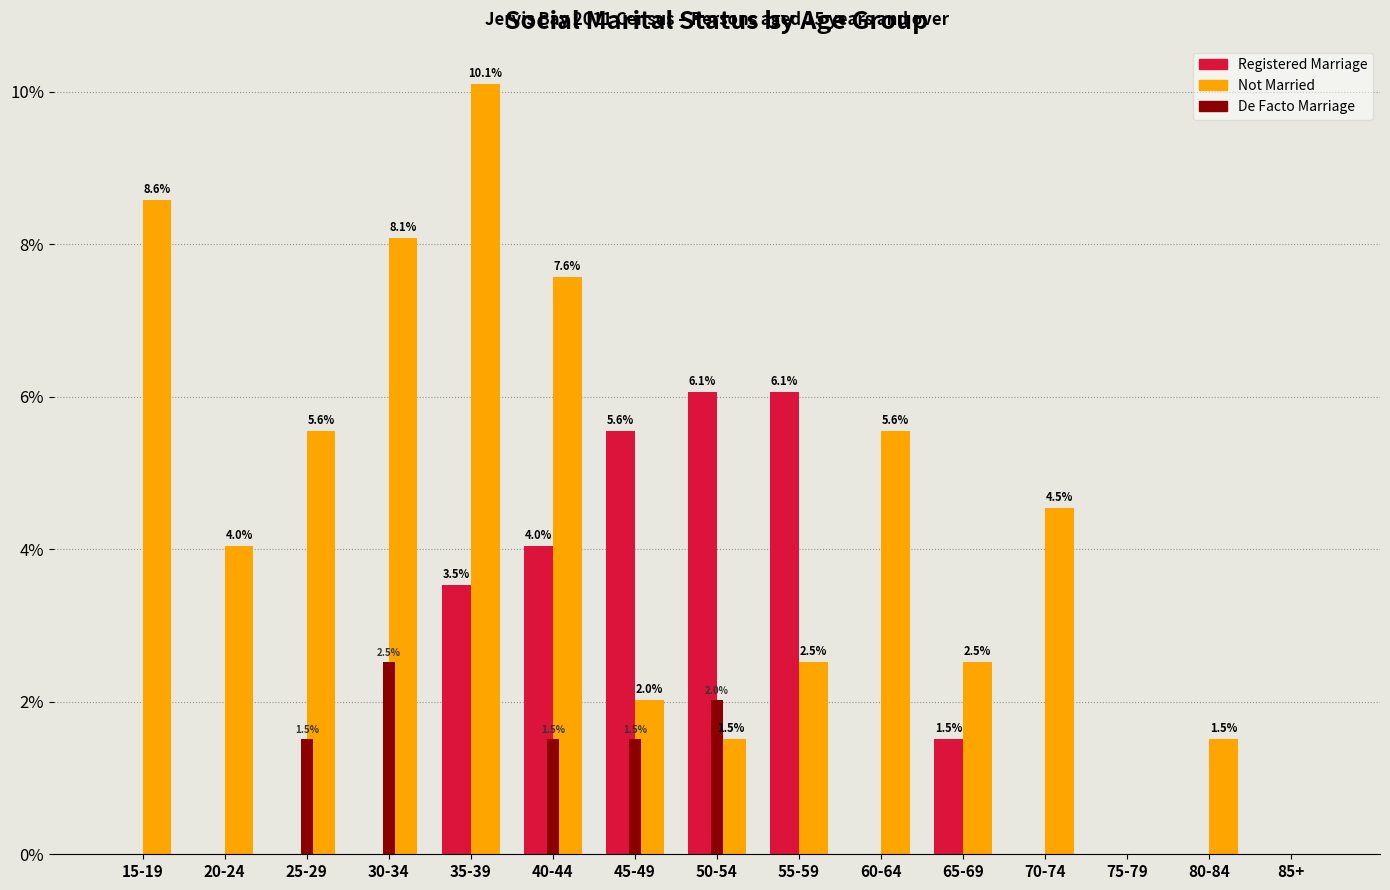

Does the chart contain stacked bars?

No